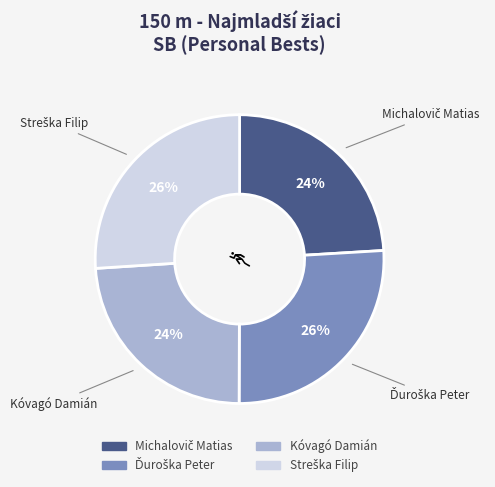

True or false: Kóvagó Damián accounts for 24% of the total.

True